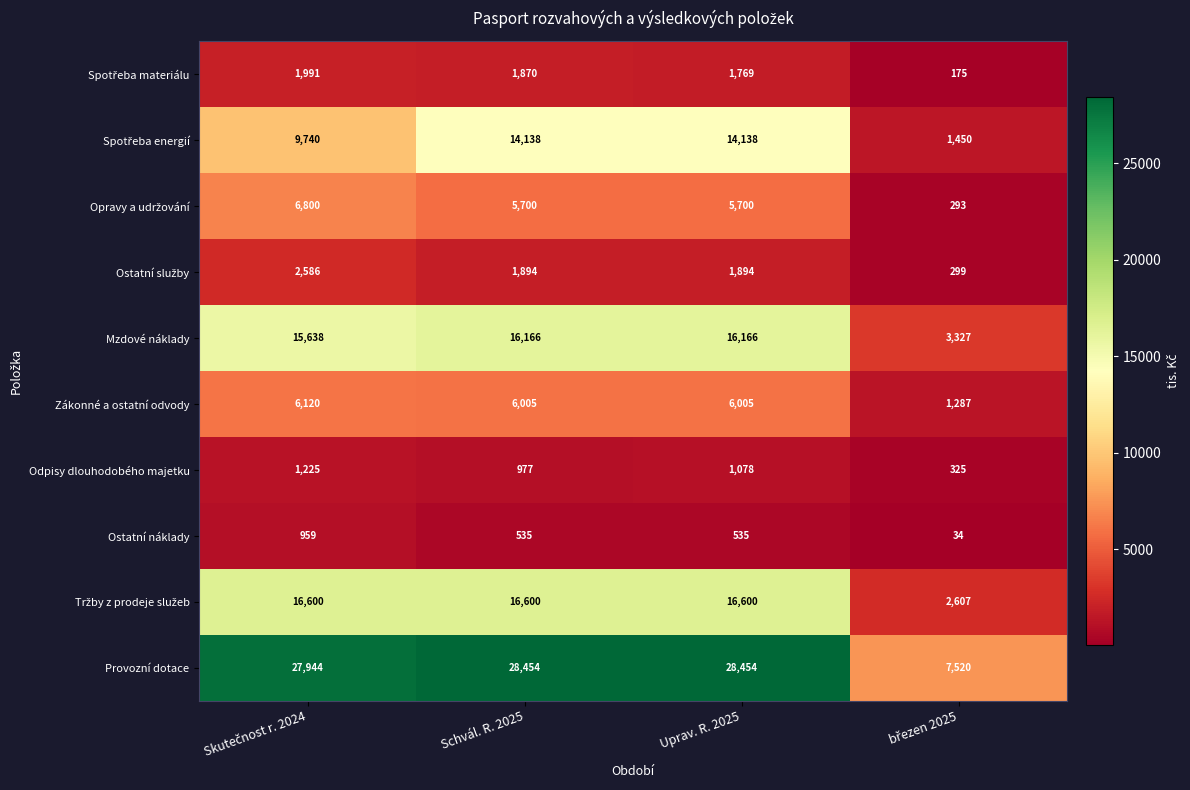

What is the smallest value displayed?

34